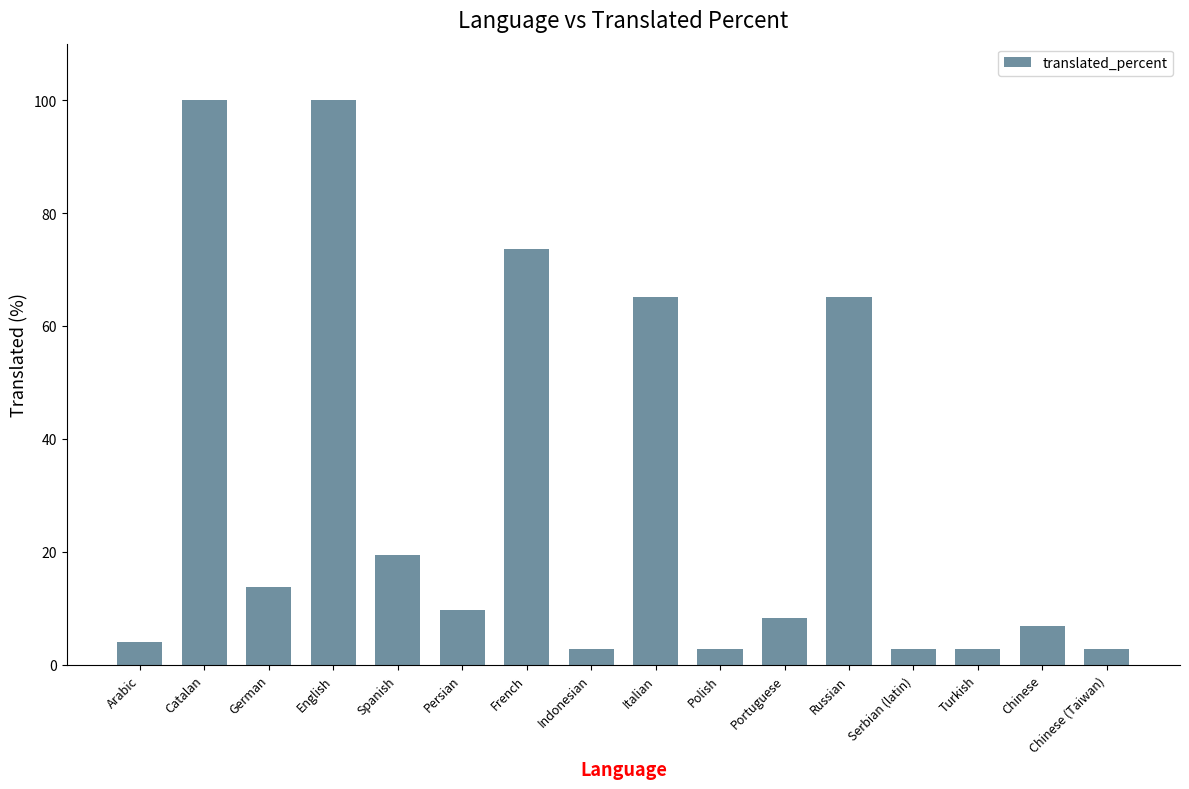

What is the difference between the maximum and second lowest values?

97.3